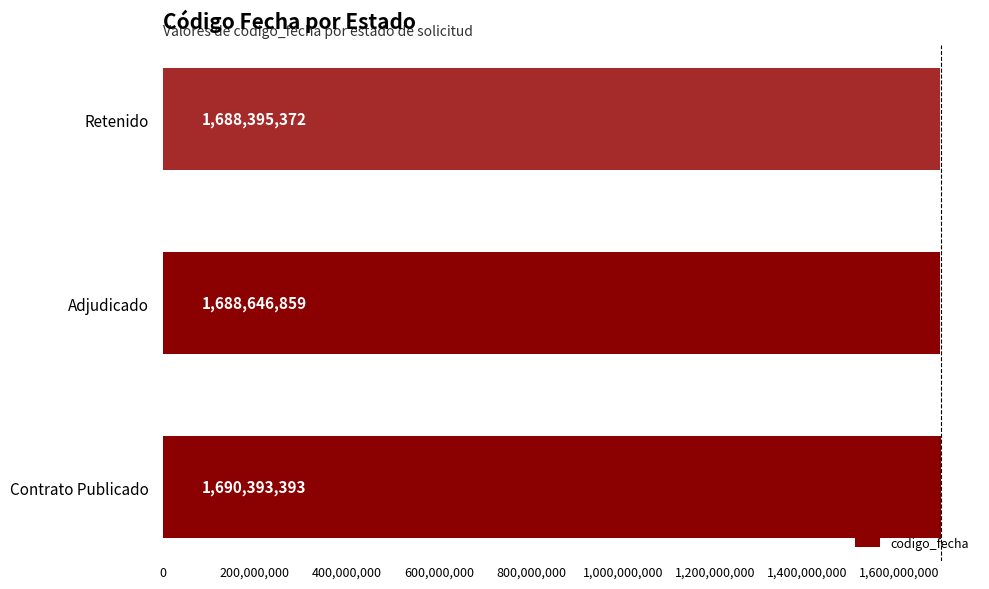

What is the difference between the maximum and minimum values?

1998021